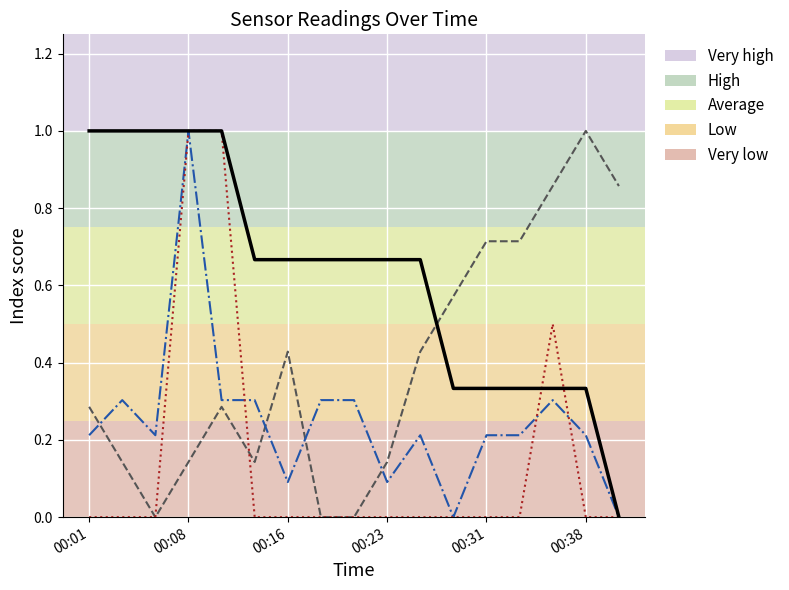

Rank the series by their maximum value, from lowest to highest.

Temp (norm), Humidity (norm), SDS_P1 (norm), SDS_P2 (norm)